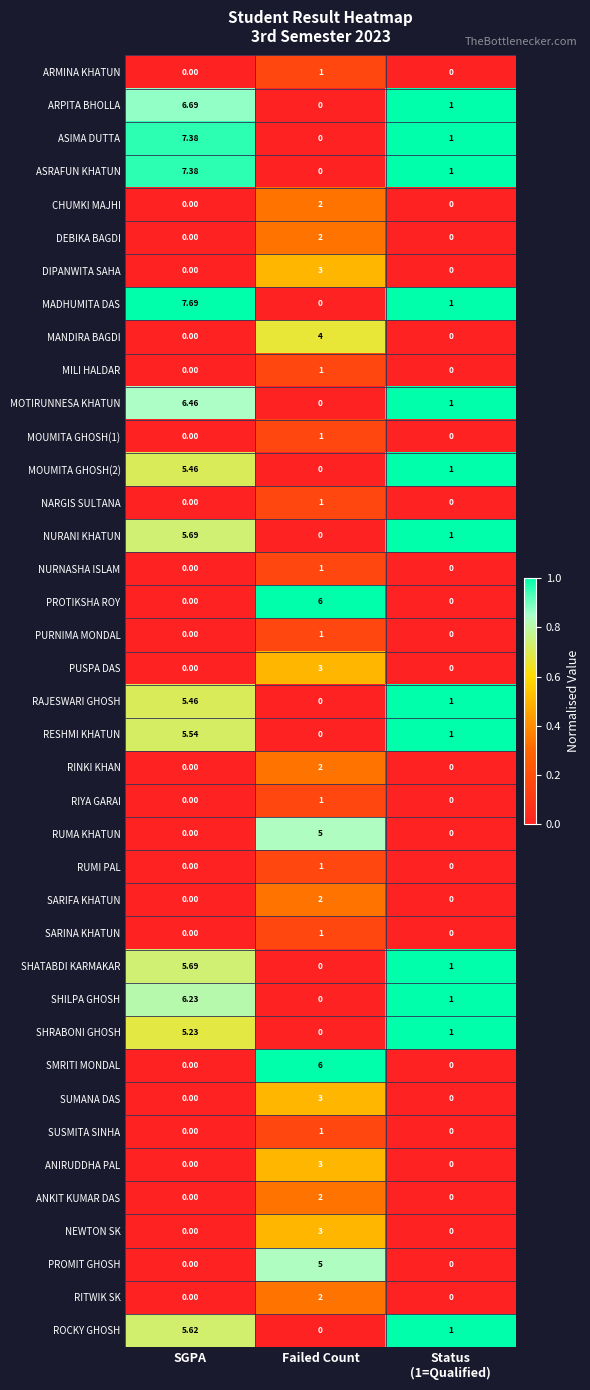

Which category has the highest value in the RESHMI KHATUN series?

SGPA